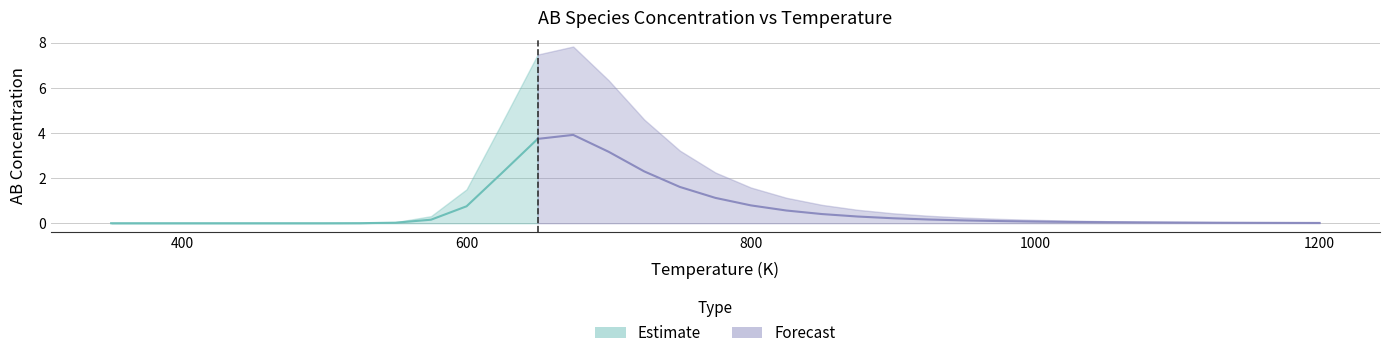

Reading right to left, what are all the values shown in this chart?

AB: 1200=0.0	1175=0.0	1150=0.0	1125=0.0	1100=0.0	1075=0.0	1050=0.0	1025=0.1	1000=0.1	975=0.1	950=0.1	925=0.2	900=0.2	875=0.3	850=0.4	825=0.6	800=0.8	775=1.1	750=1.6	725=2.3	700=3.2	675=3.9	650=3.7	625=2.2	600=0.8	575=0.2	550=0.0	525=0.0	500=0.0	475=0.0	450=0.0	425=0.0	400=0.0	375=0.0	350=0.0
AB_low: 1200=0.0	1175=0.0	1150=0.0	1125=0.0	1100=0.0	1075=0.0	1050=0.0	1025=0.0	1000=0.0	975=0.0	950=0.0	925=0.0	900=0.0	875=0.0	850=0.0	825=0.0	800=0.0	775=0.0	750=0.0	725=0.0	700=0.0	675=0.0	650=0.0	625=0.0	600=0.0	575=0.0	550=0.0	525=0.0	500=0.0	475=0.0	450=0.0	425=0.0	400=0.0	375=0.0	350=0.0
AB_high: 1200=0.0	1175=0.0	1150=0.0	1125=0.0	1100=0.1	1075=0.1	1050=0.1	1025=0.1	1000=0.1	975=0.2	950=0.3	925=0.3	900=0.4	875=0.6	850=0.8	825=1.1	800=1.6	775=2.2	750=3.2	725=4.6	700=6.3	675=7.8	650=7.5	625=4.5	600=1.5	575=0.3	550=0.0	525=0.0	500=0.0	475=0.0	450=0.0	425=0.0	400=0.0	375=0.0	350=0.0